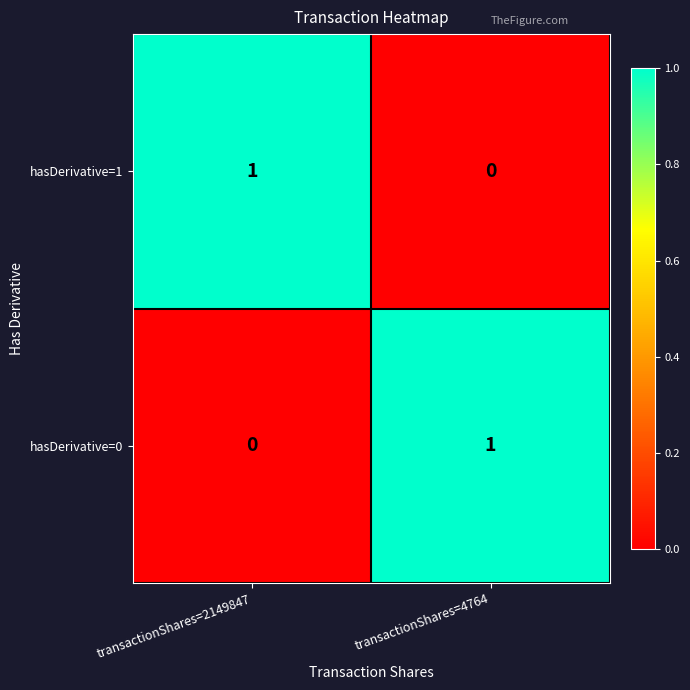

How many values in hasDerivative=0 are above zero?

1